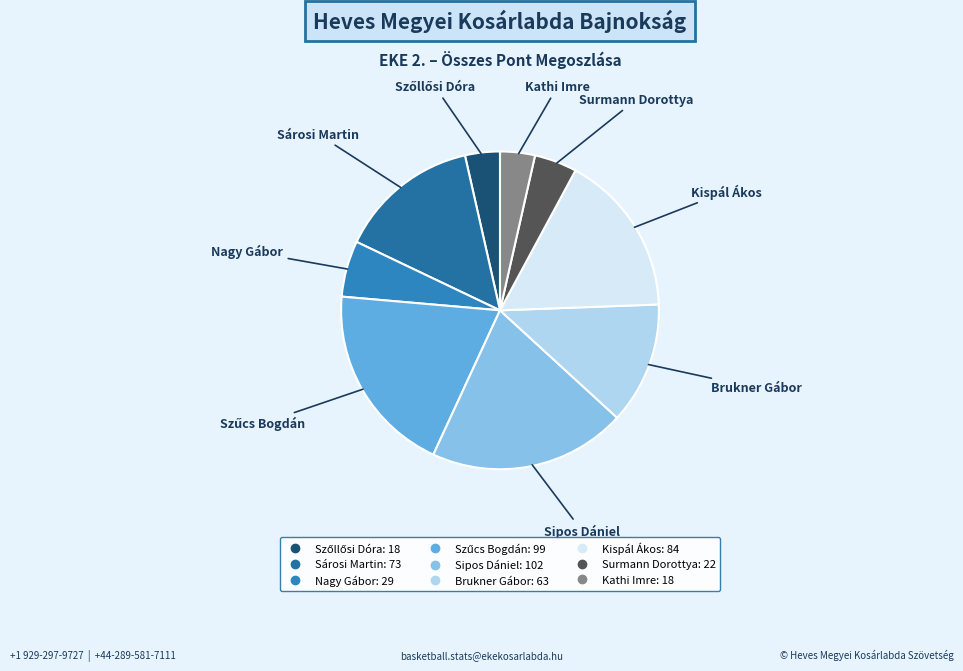

How many slices are in this pie chart?

9